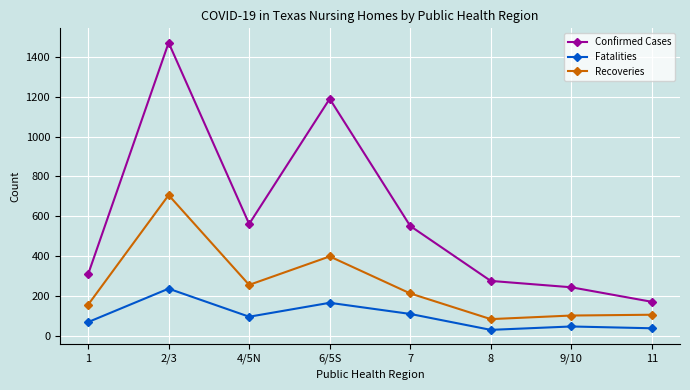

List the series in order of their peak value, highest first.

Confirmed Cases, Recoveries, Fatalities